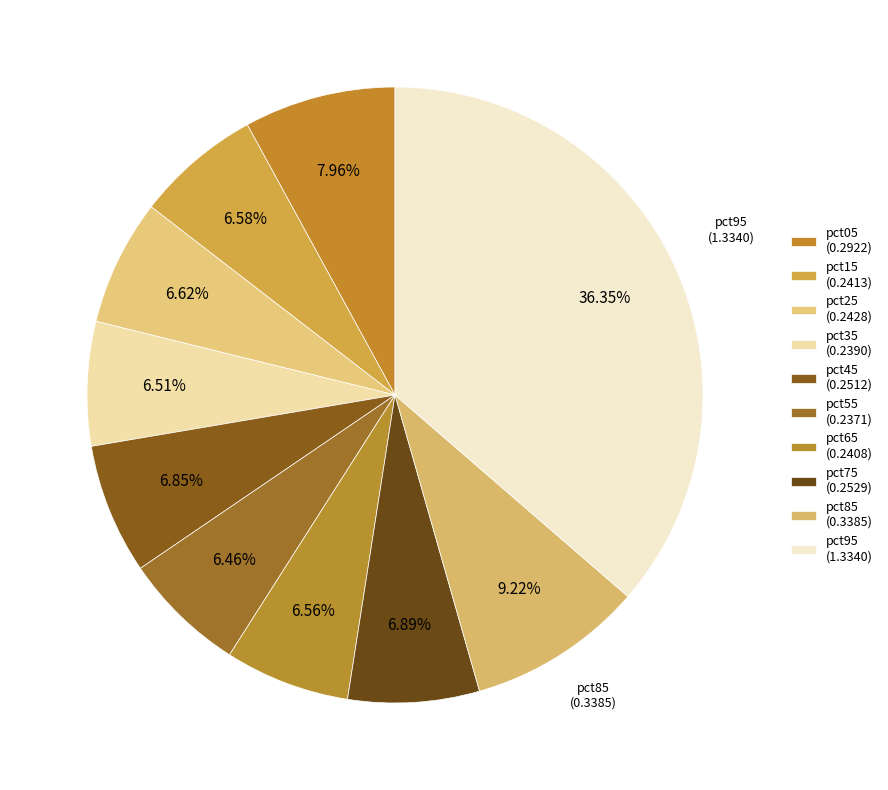

What is the largest slice in the pie chart?

pct95